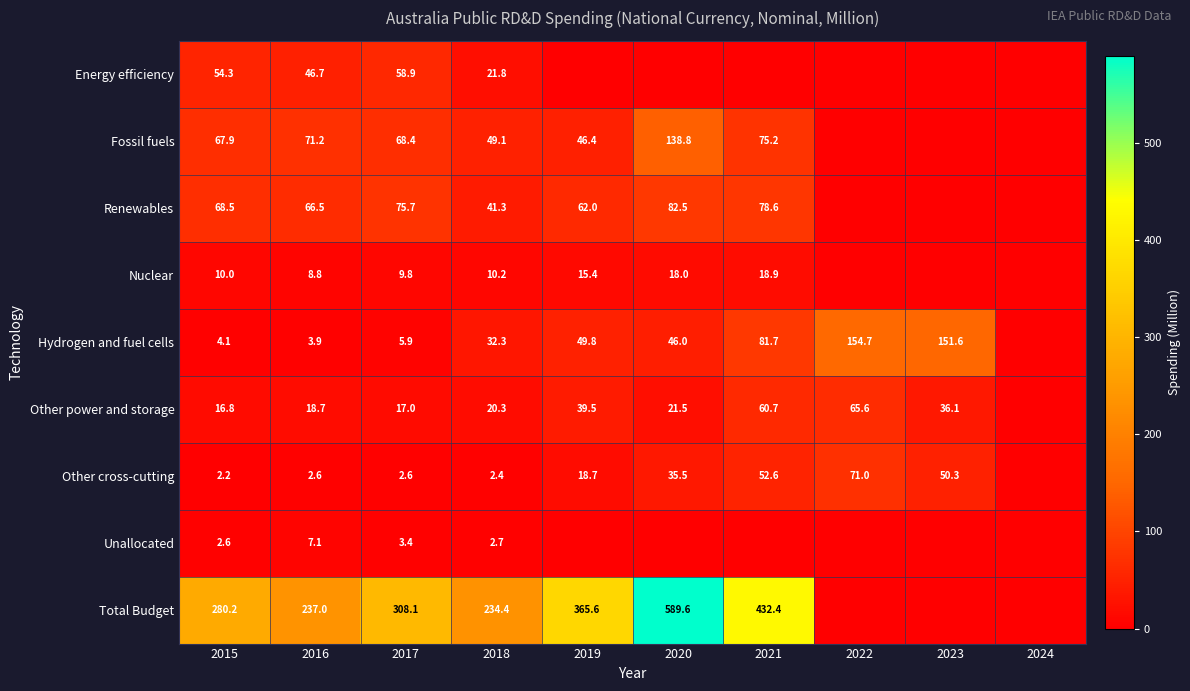

Is the value of Unallocated at 2016 greater than the value of Other cross-cutting at 2016?

Yes